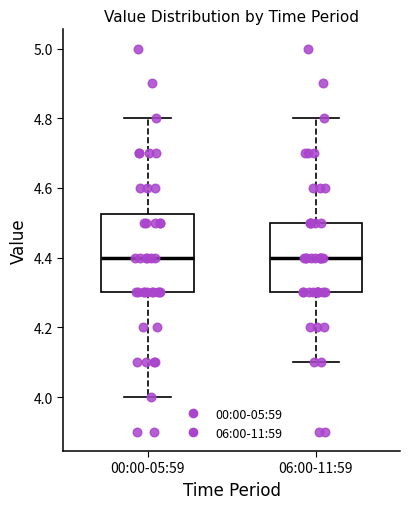

Which box is the tallest, from its lower edge to its upper edge?

00:00-05:59